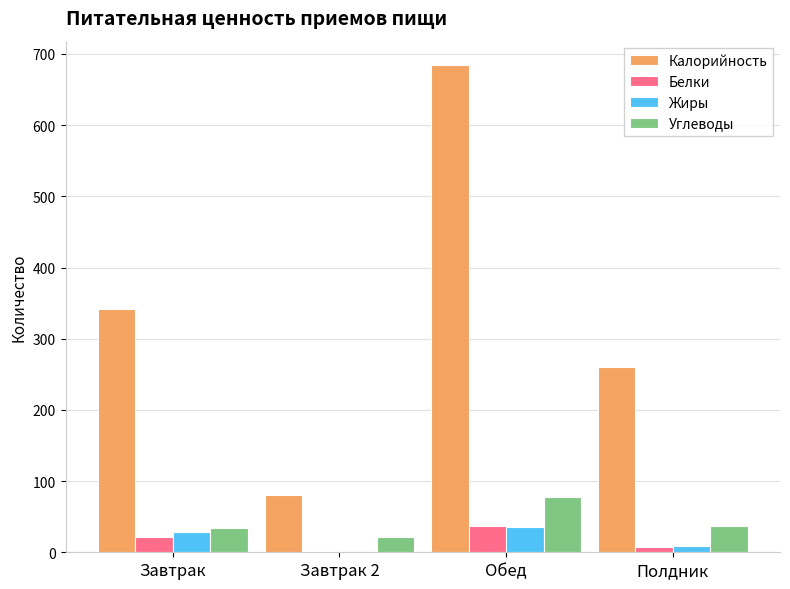

At which category is the sum across all series the highest?

Обед